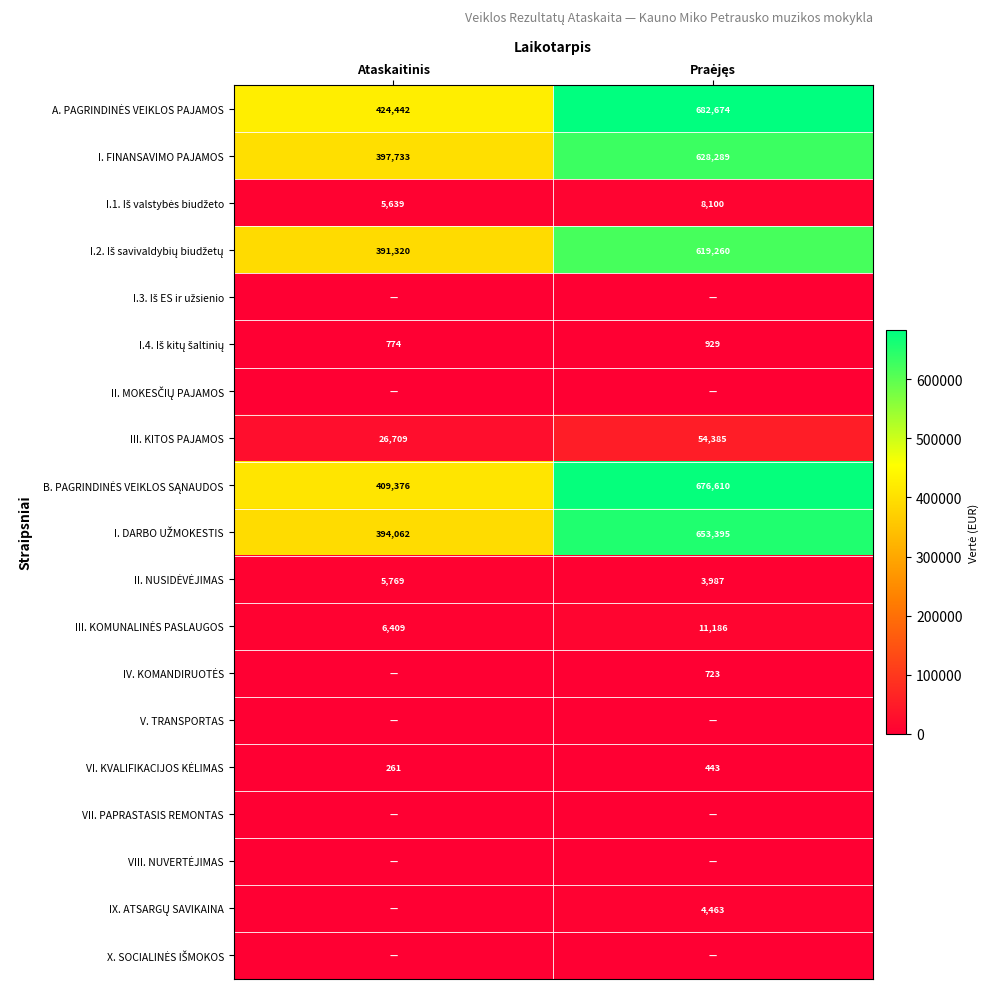

The I. FINANSAVIMO PAJAMOS series shows 397733 at Ataskaitinis. True or false?

True